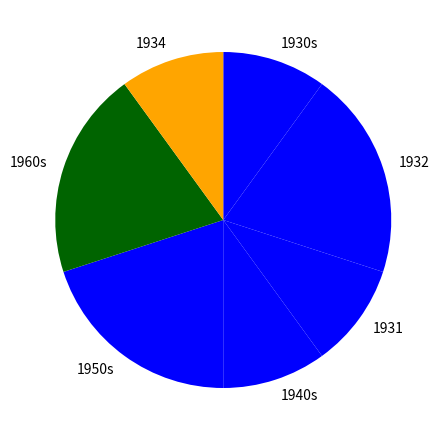

Between 1950s and 1930s, which is larger?

1950s